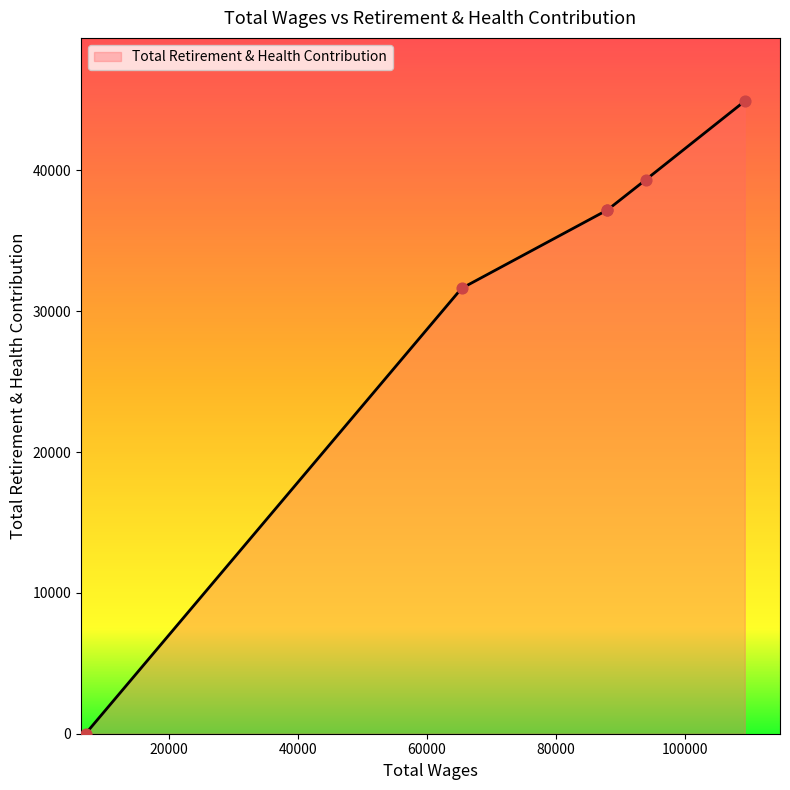

Approximately how many times larger is the value at 87939 compared to 93910?

0.9